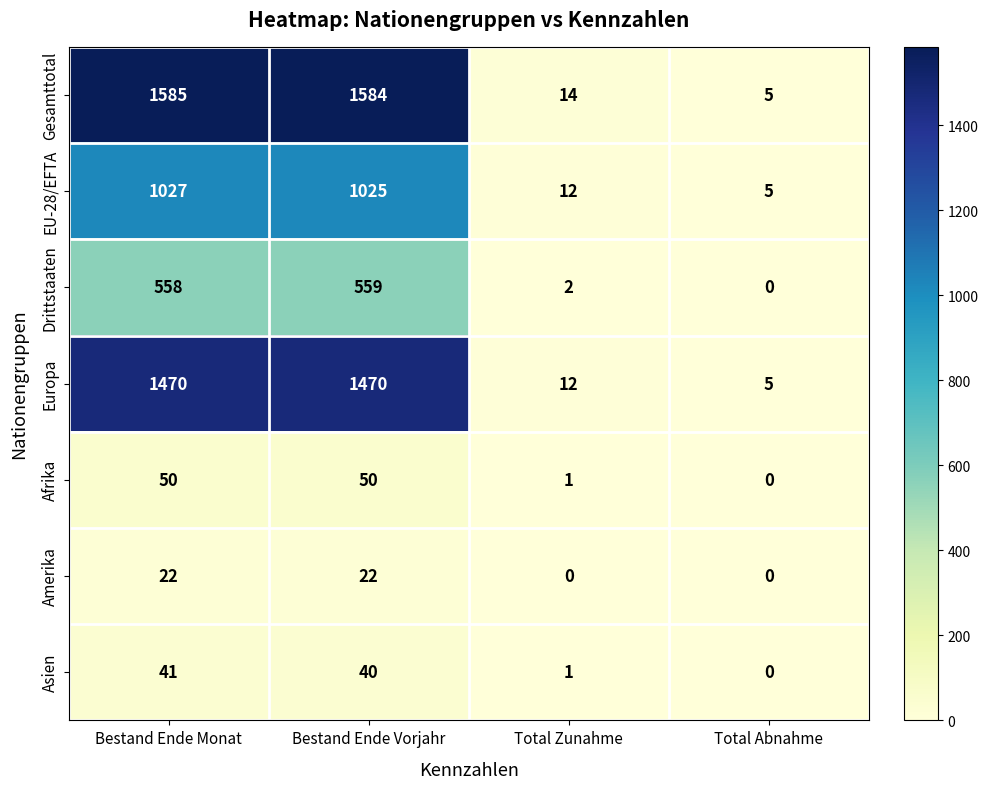

What is the difference between the maximum and second lowest values in the Europa series?

1458